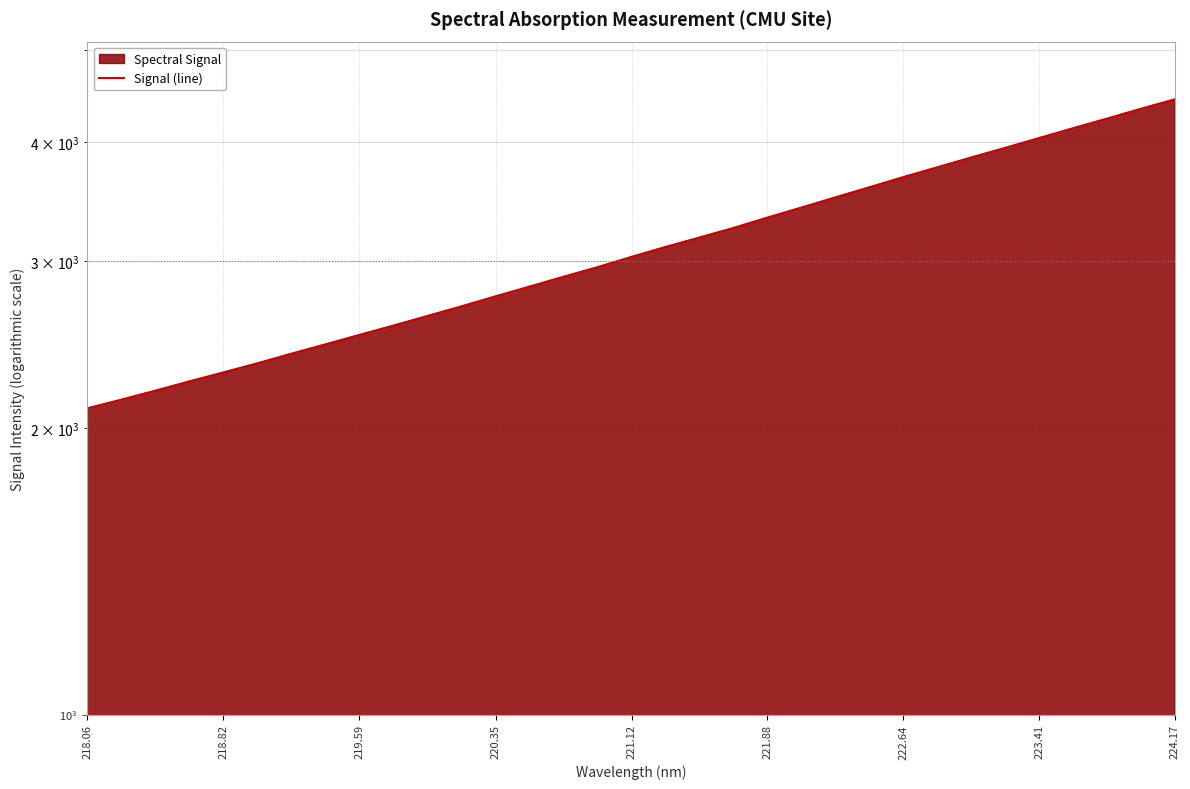

Which category has the lowest value across all series?

218.06